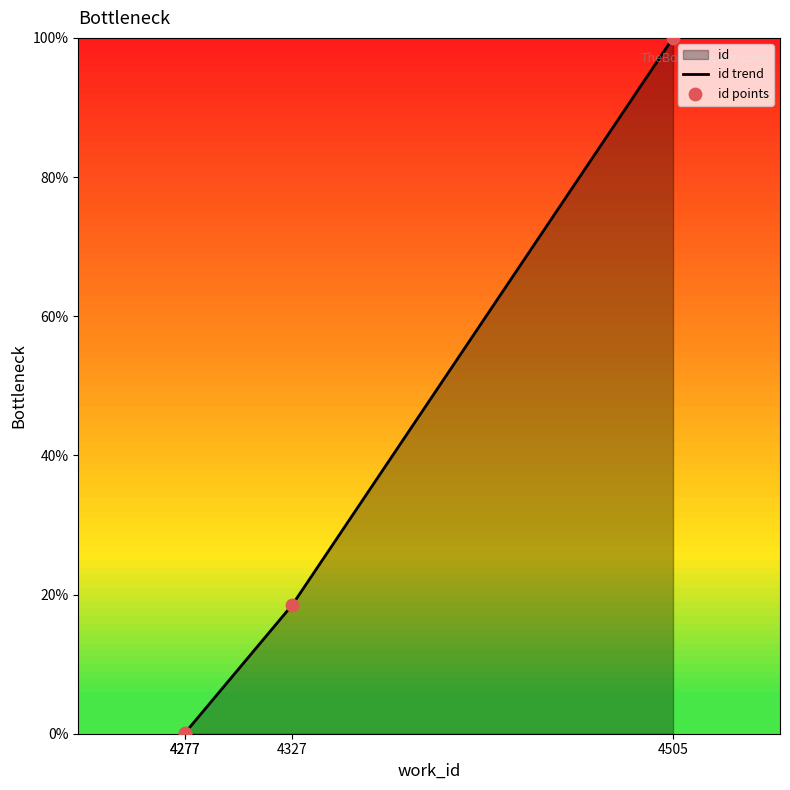

Which has a higher value, 4505 or 4277?

4505